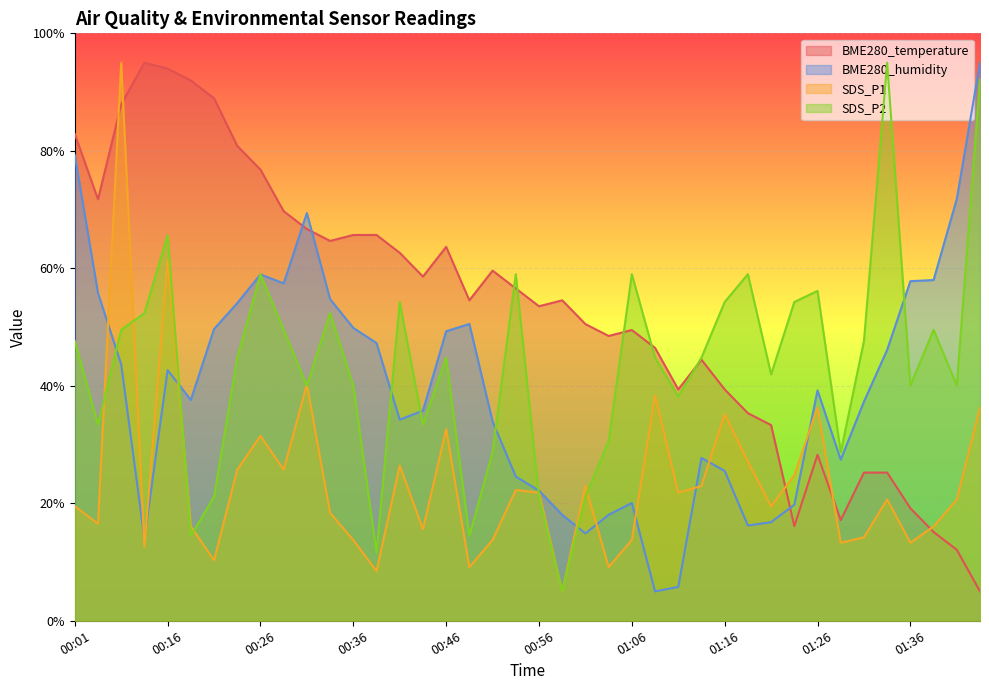

What is the difference between the highest and lowest values at 00:48?

45.4